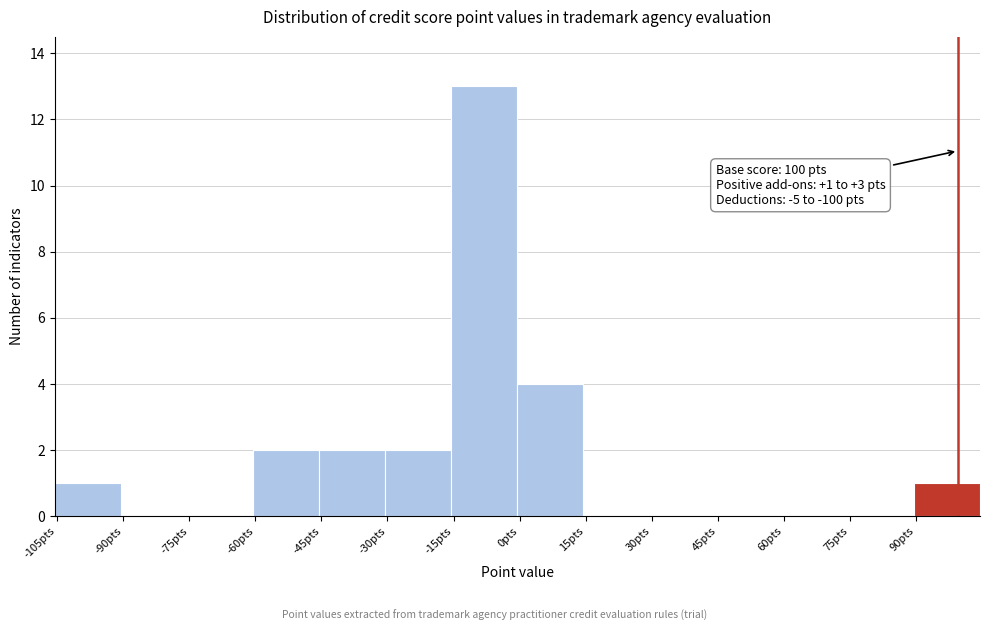

Which range on the x-axis has the tallest bar?

-15 to 0